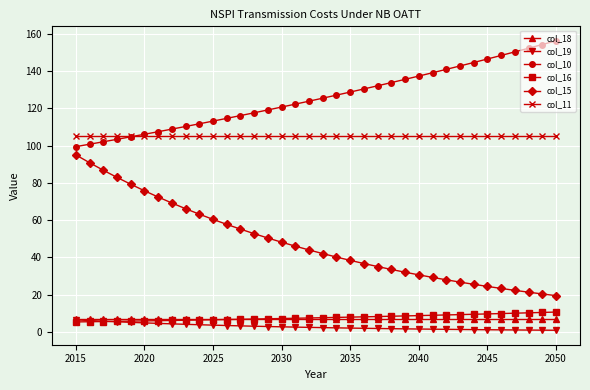

What is the value of the col_11 point at the 4th from the left?

105.1